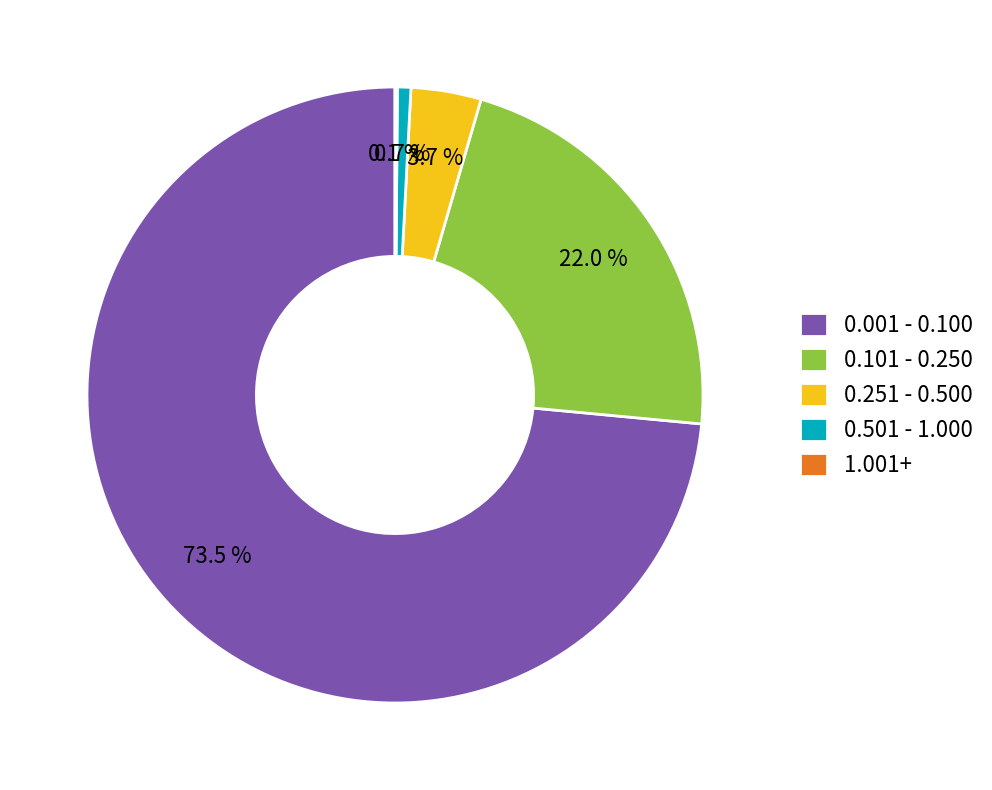

What percentage is NOT represented by 0.001 - 0.100?

26.5%